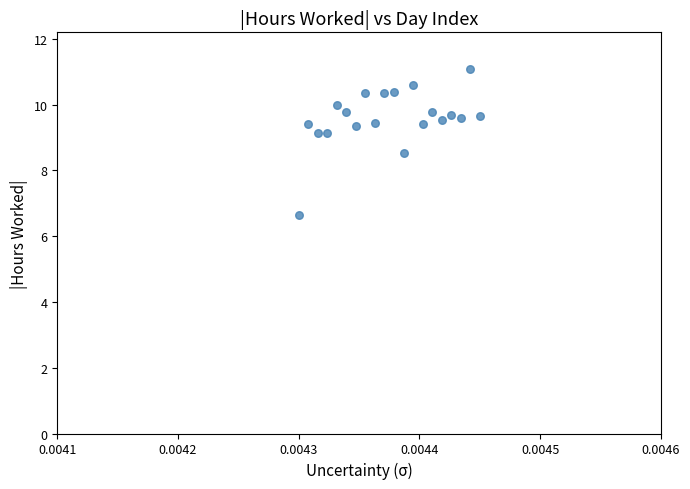

What Y value in the scatter plot is closest to 8?

8.5